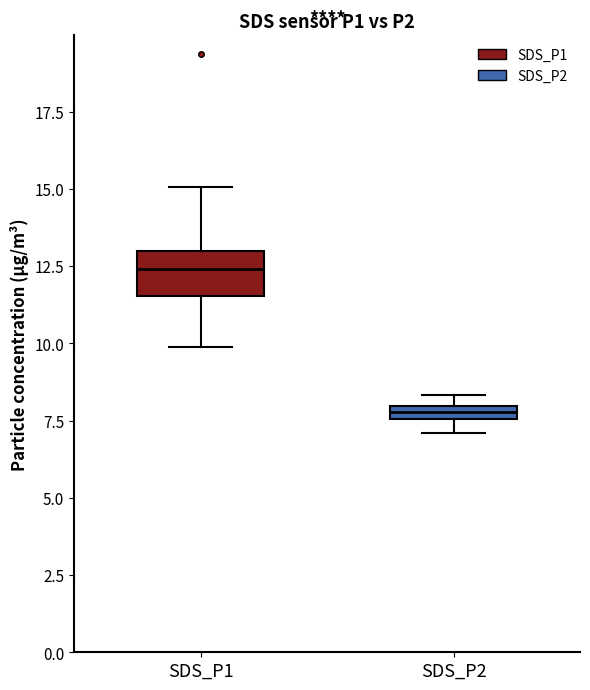

Comparing the boxes themselves (not the whiskers), which one is the tallest?

SDS_P1